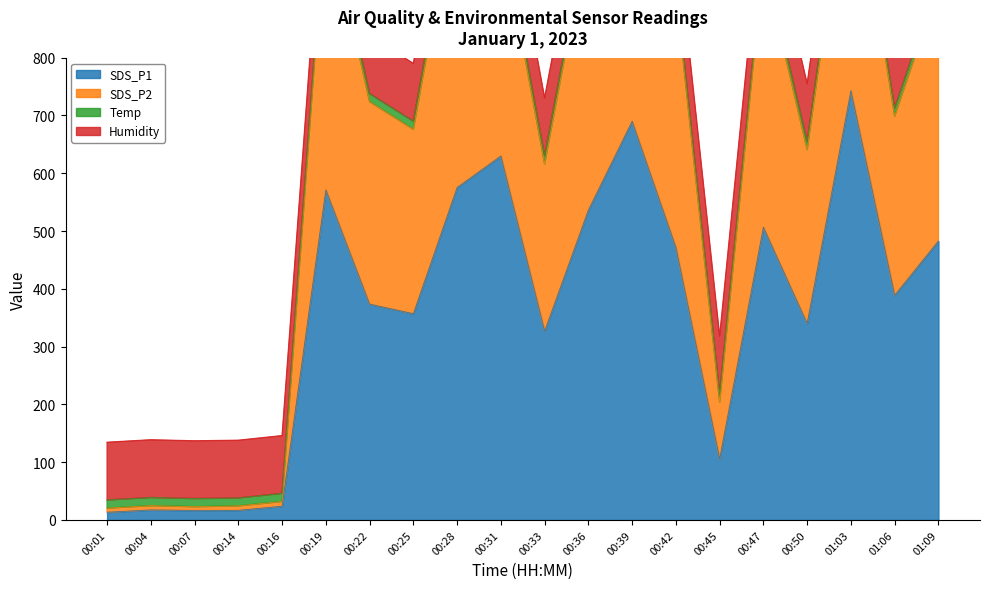

True or false: SDS_P1 and SDS_P2 cross at least once.

False